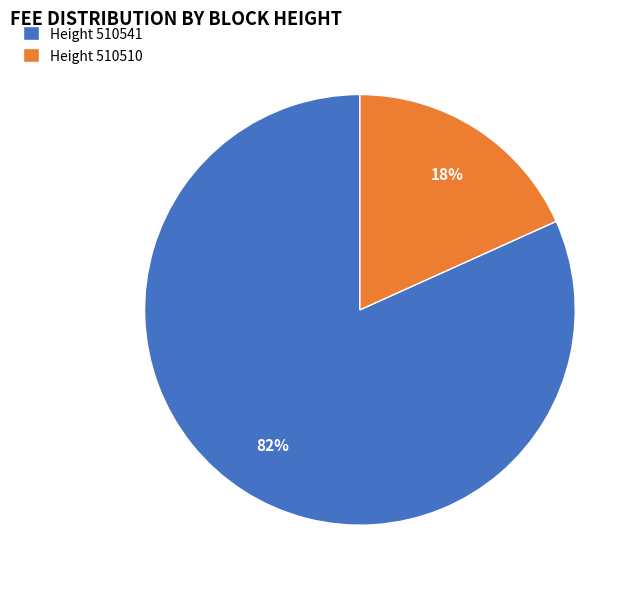

Is there a majority slice in this chart?

Yes